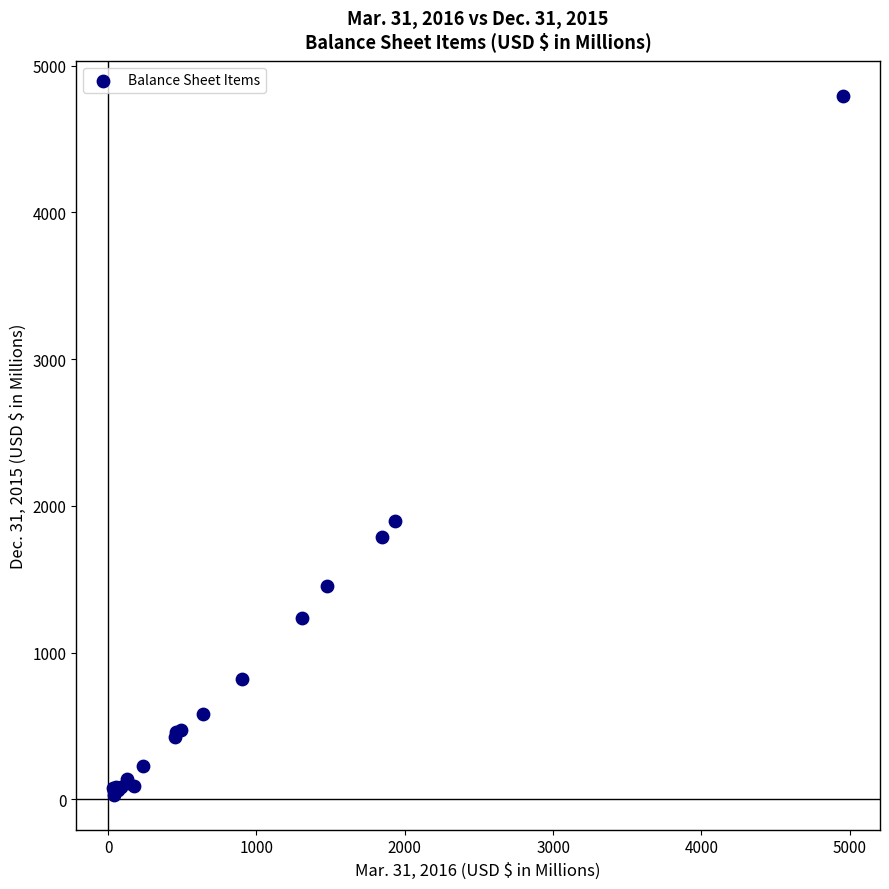

What Y value in the scatter plot is closest to 2413?

1896.2